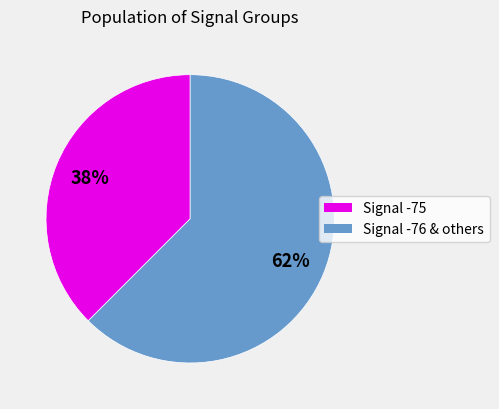

How many segments does this pie chart have?

2